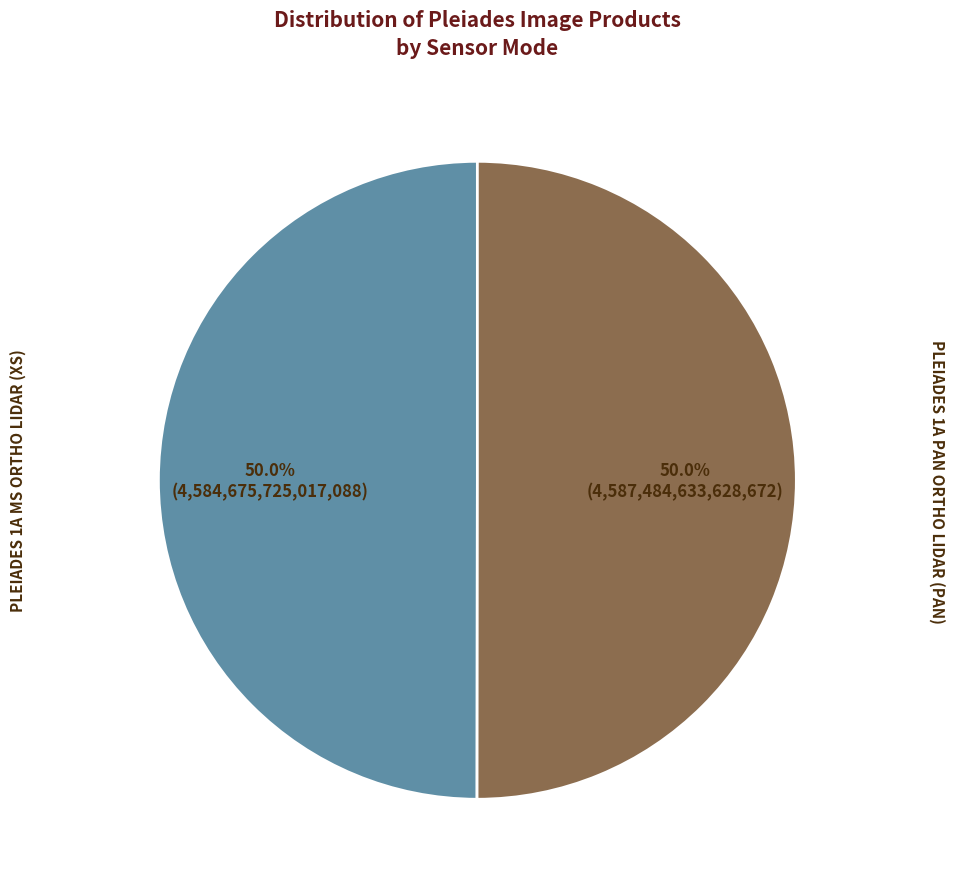

How much of the chart is everything except PLEIADES 1A PAN ORTHO LIDAR (PAN)?

50.0%